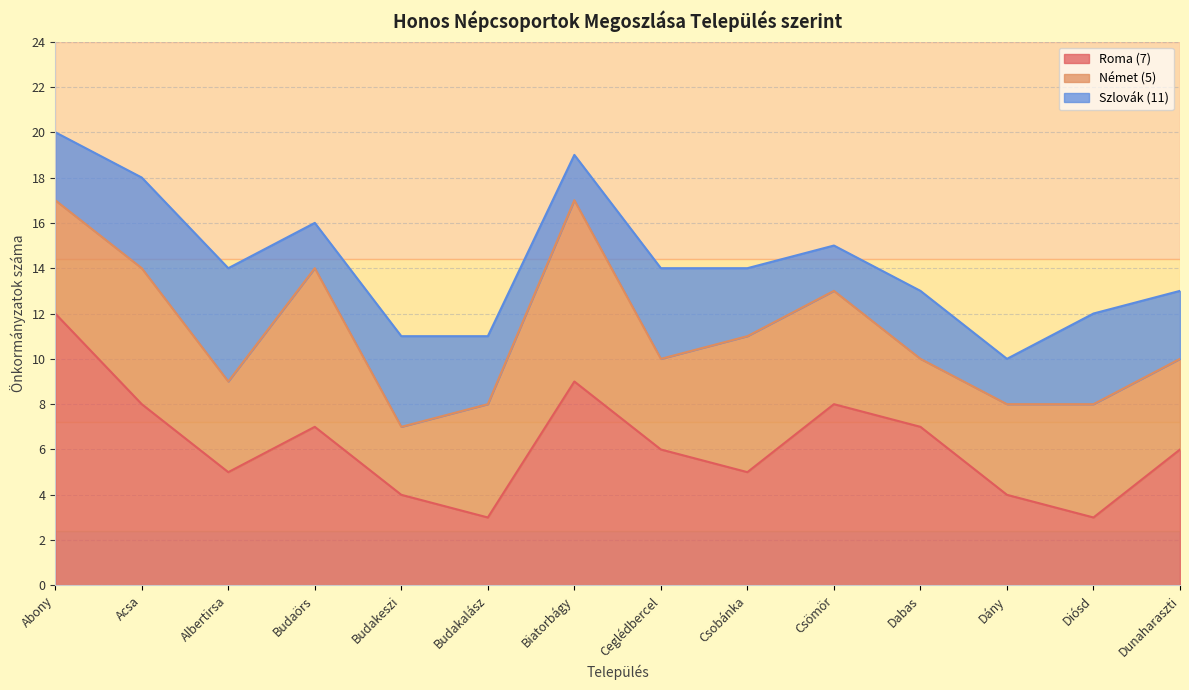

How many lines are shown in the chart?

3